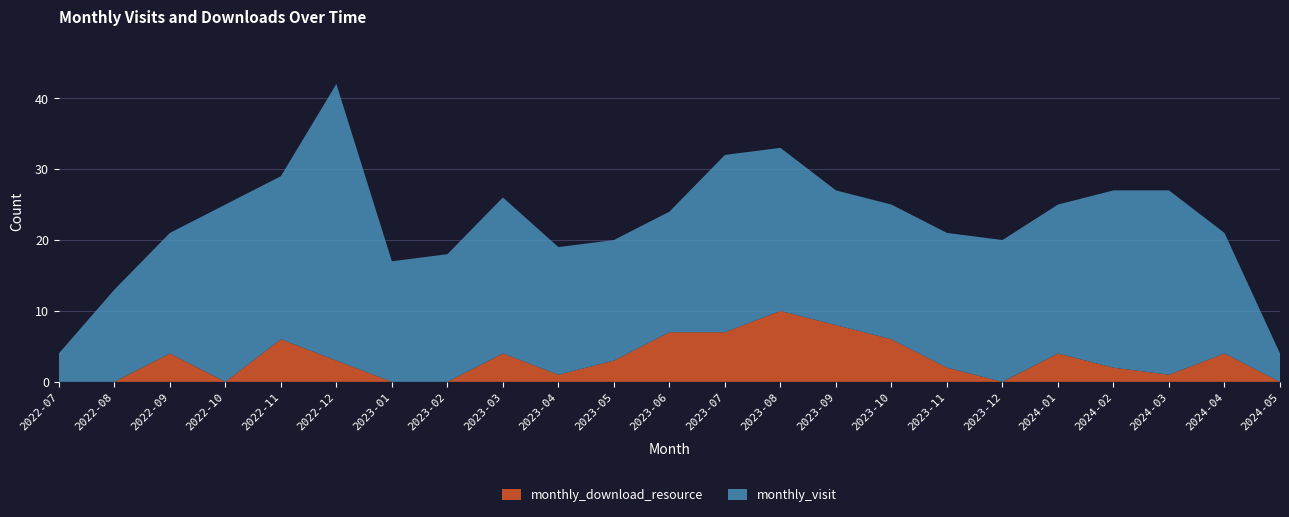

Reading left to right, list all the values displayed in this chart.

monthly_visit: 2022-07=4	2022-08=13	2022-09=17	2022-10=25	2022-11=23	2022-12=39	2023-01=17	2023-02=18	2023-03=22	2023-04=18	2023-05=17	2023-06=17	2023-07=25	2023-08=23	2023-09=19	2023-10=19	2023-11=19	2023-12=20	2024-01=21	2024-02=25	2024-03=26	2024-04=17	2024-05=4
monthly_download_resource: 2022-07=0	2022-08=0	2022-09=4	2022-10=0	2022-11=6	2022-12=3	2023-01=0	2023-02=0	2023-03=4	2023-04=1	2023-05=3	2023-06=7	2023-07=7	2023-08=10	2023-09=8	2023-10=6	2023-11=2	2023-12=0	2024-01=4	2024-02=2	2024-03=1	2024-04=4	2024-05=0